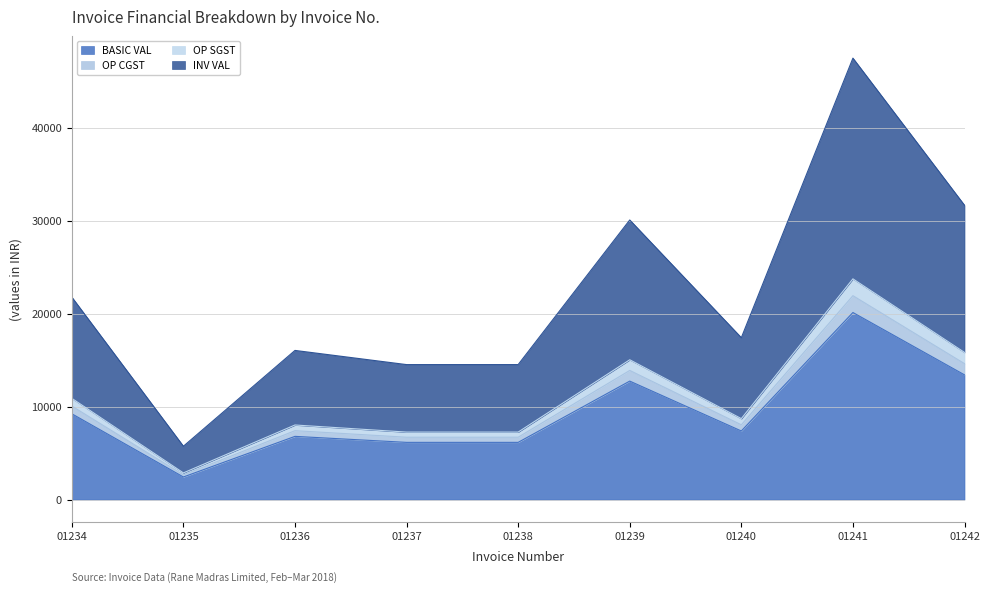

Where is the first local maximum for BASIC VAL?

01236